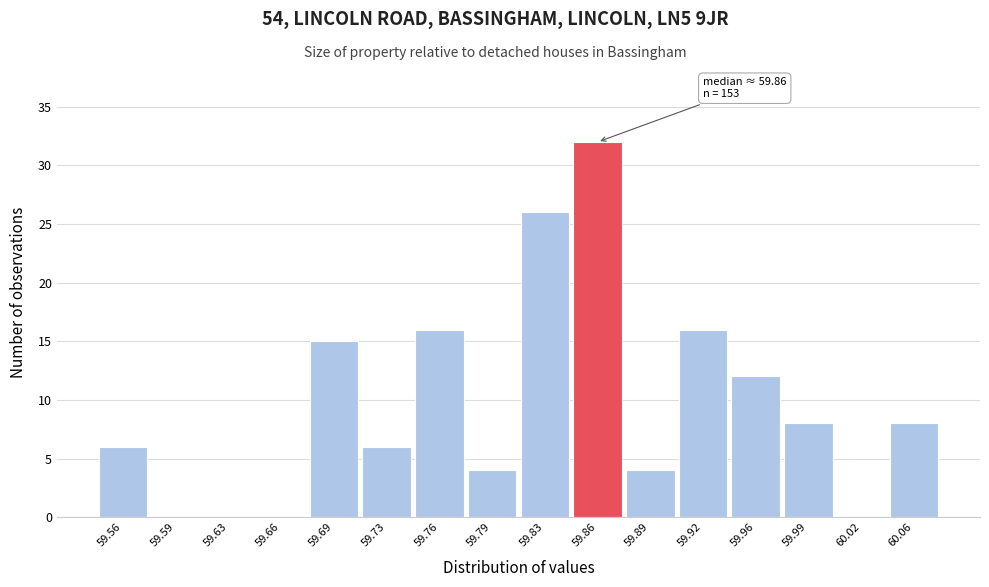

Reading left to right, what are all the values shown in this chart?

59.56=6	59.59=0	59.63=0	59.66=0	59.69=15	59.73=6	59.76=16	59.79=4	59.83=26	59.86=32	59.89=4	59.92=16	59.96=12	59.99=8	60.02=0	60.06=8